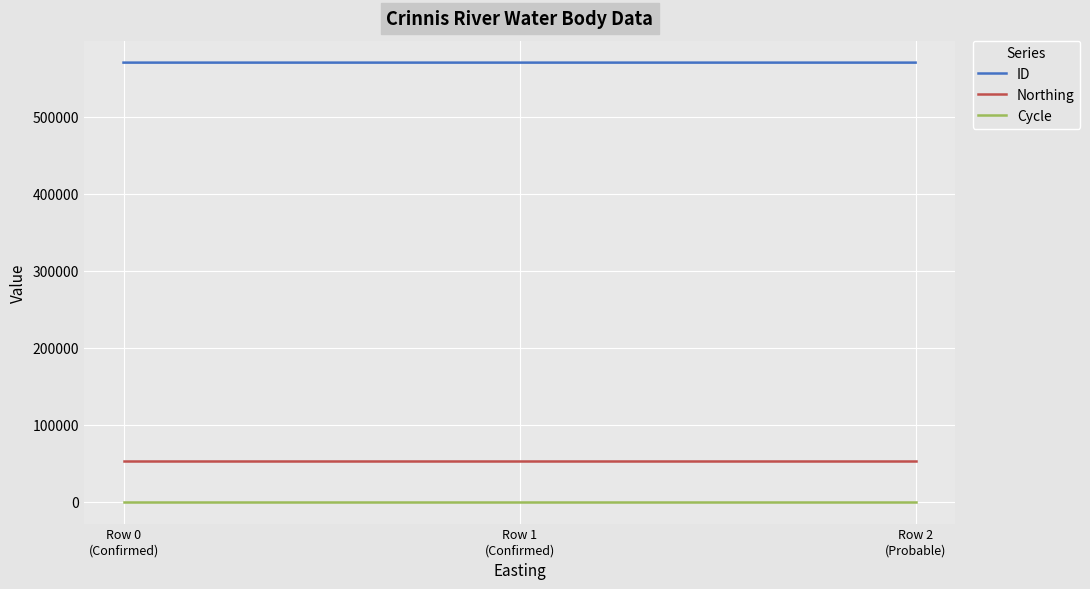

What is the sum of all Northing values?

157446